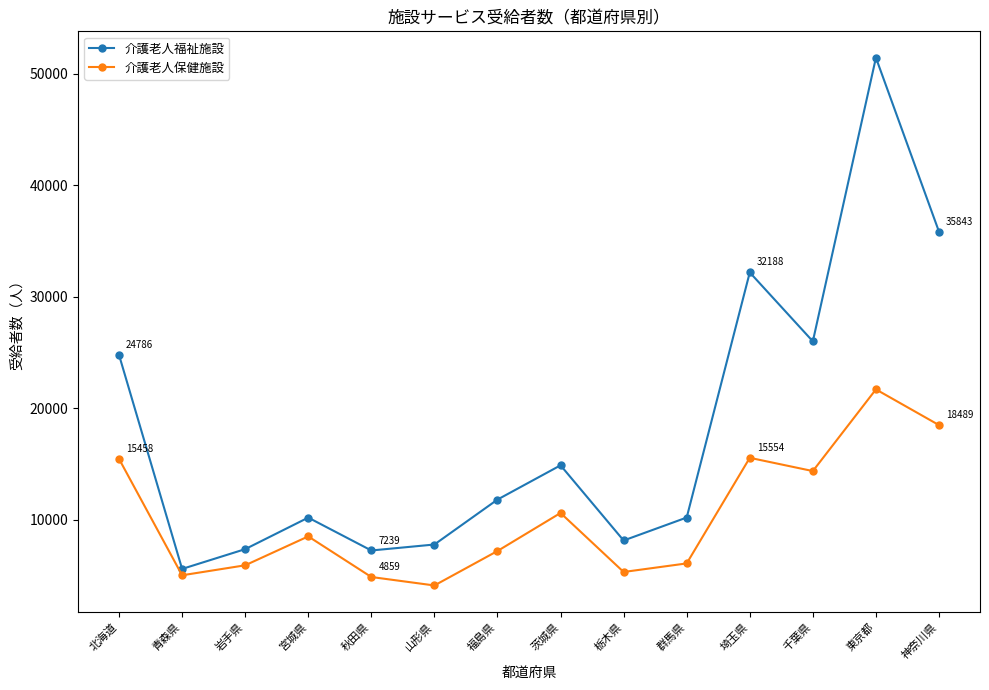

List the series in order of their peak value, highest first.

介護老人福祉施設, 介護老人保健施設